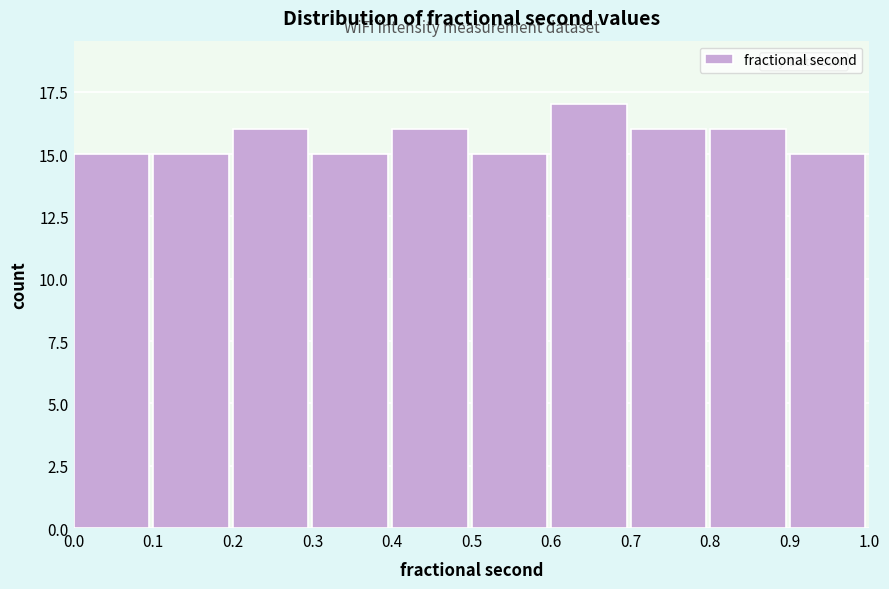

Reading left to right, transcribe this chart: for each bar, give the range it covers on the x-axis and its height. The values are not printed on the chart, so give them approximately, as read against the axis.

0.0 to 0.1: 15
0.1 to 0.2: 15
0.2 to 0.3: 16
0.3 to 0.4: 15
0.4 to 0.5: 16
0.5 to 0.6: 15
0.6 to 0.7: 17
0.7 to 0.8: 16
0.8 to 0.9: 16
0.9 to 1.0: 15